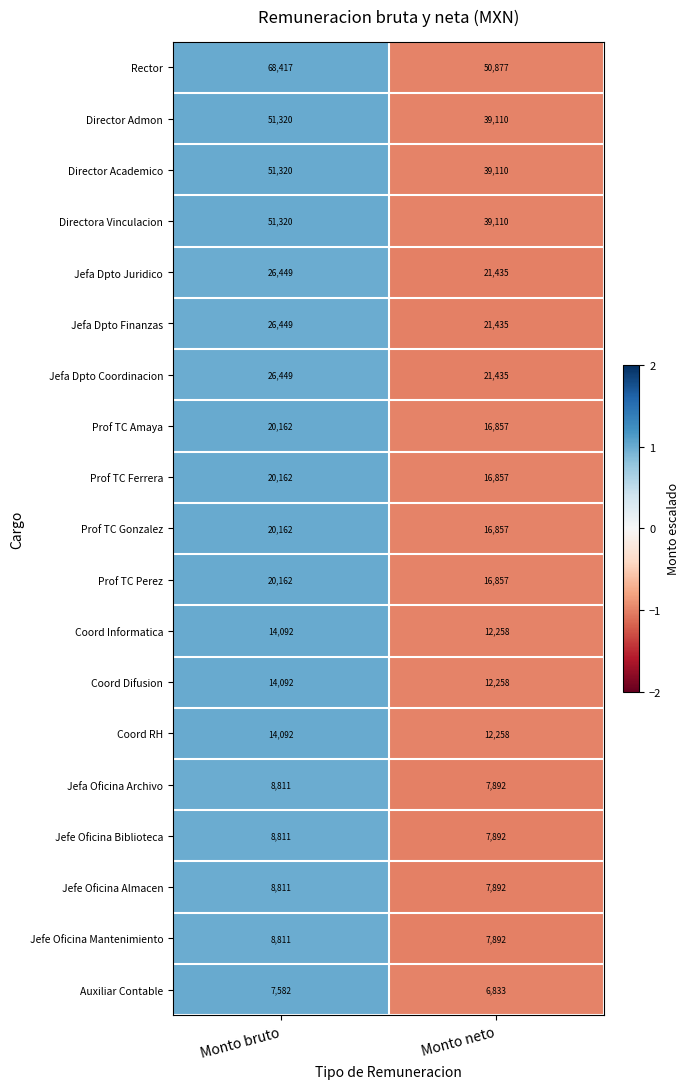

Which series has the widest spread of values?

Rector